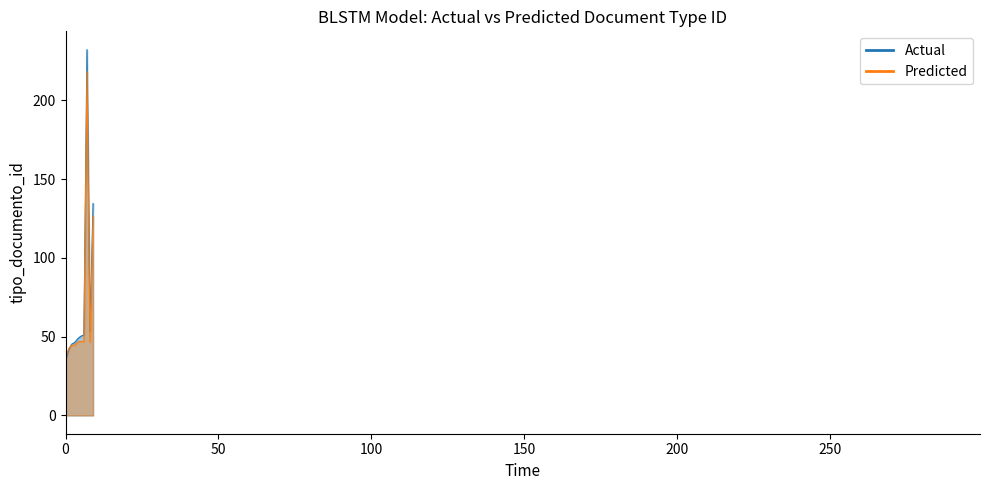

Which series has the largest total across all categories?

Actual